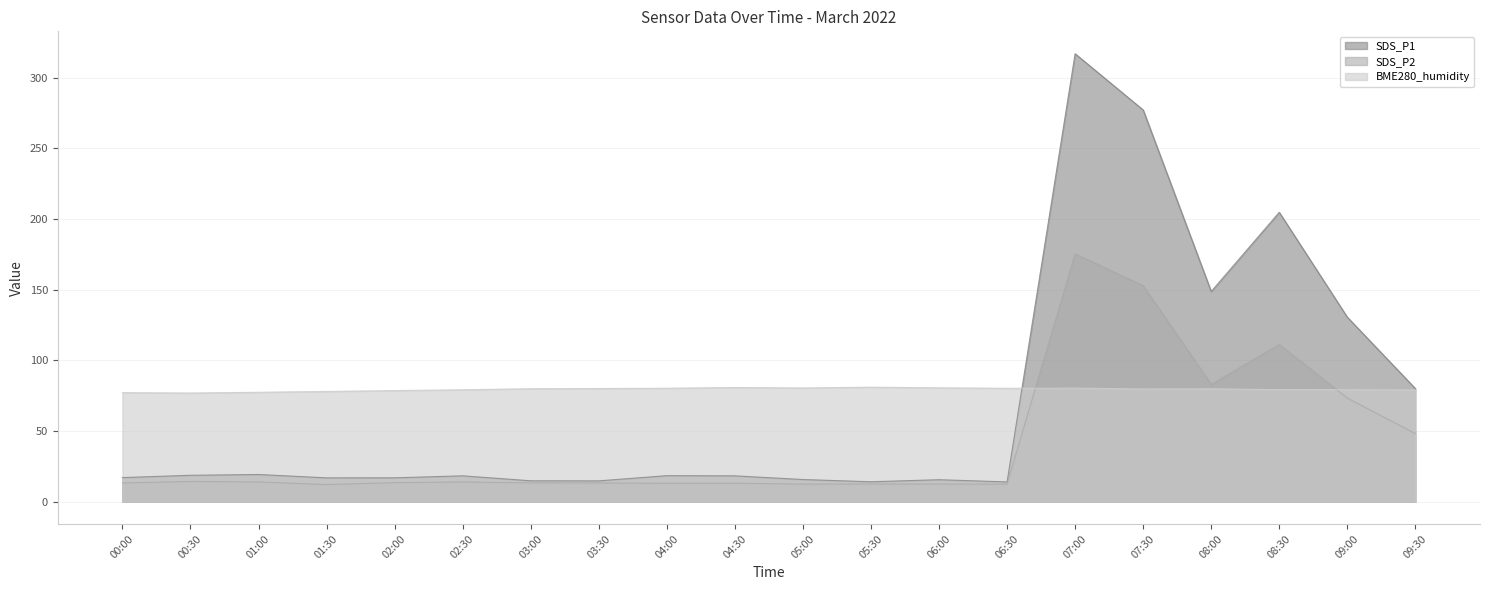

Does the chart have visible grid lines?

Yes